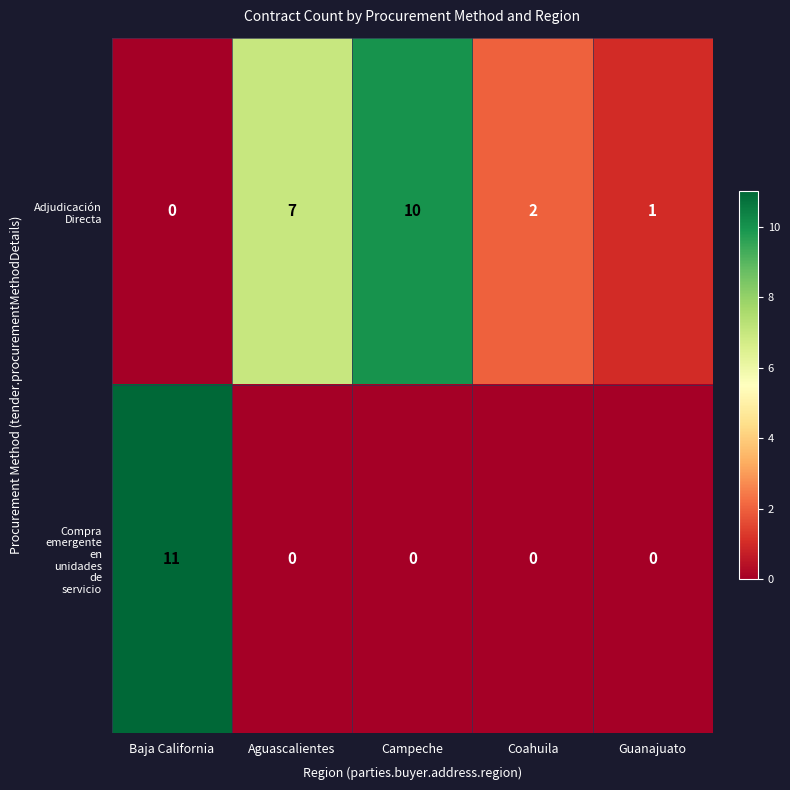

Is the value of Adjudicación Directa at Aguascalientes greater than the value of Compra emergente en unidades de servicio at Coahuila?

Yes